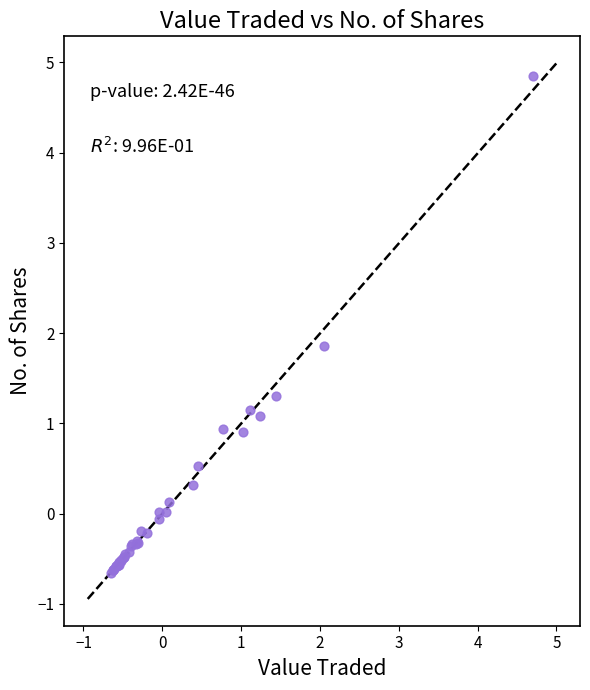

What Y value in the scatter plot is closest to 2?

1.9